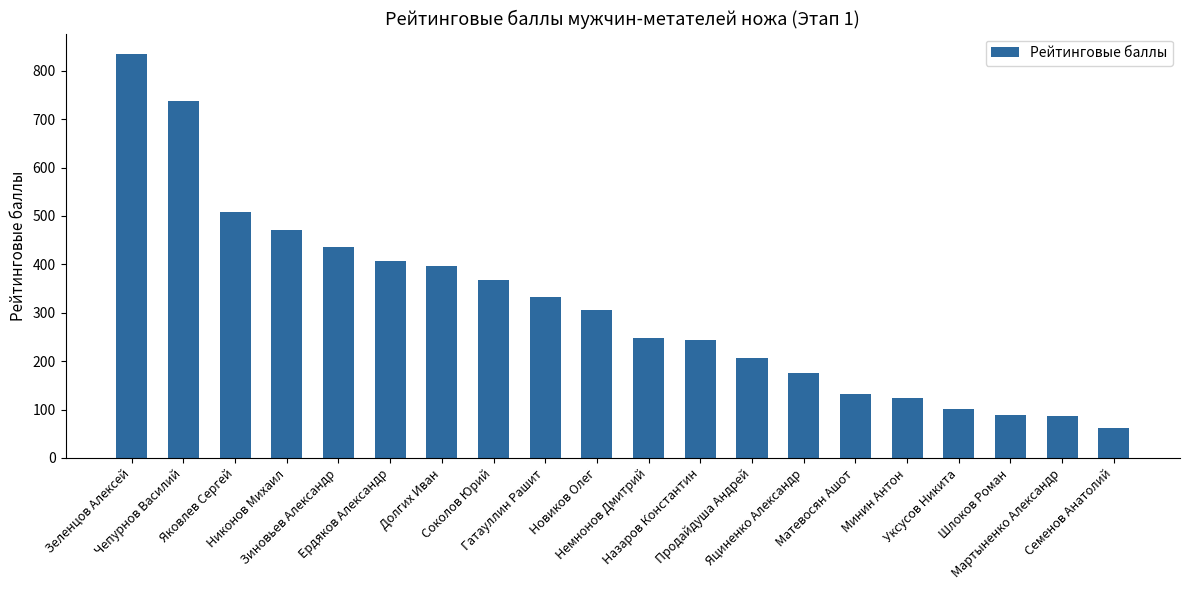

Are the bars horizontal?

No